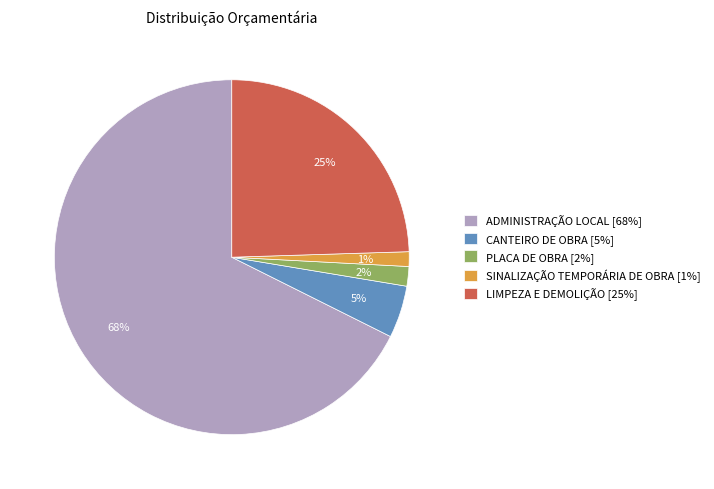

What is the majority slice?

ADMINISTRAÇÃO LOCAL